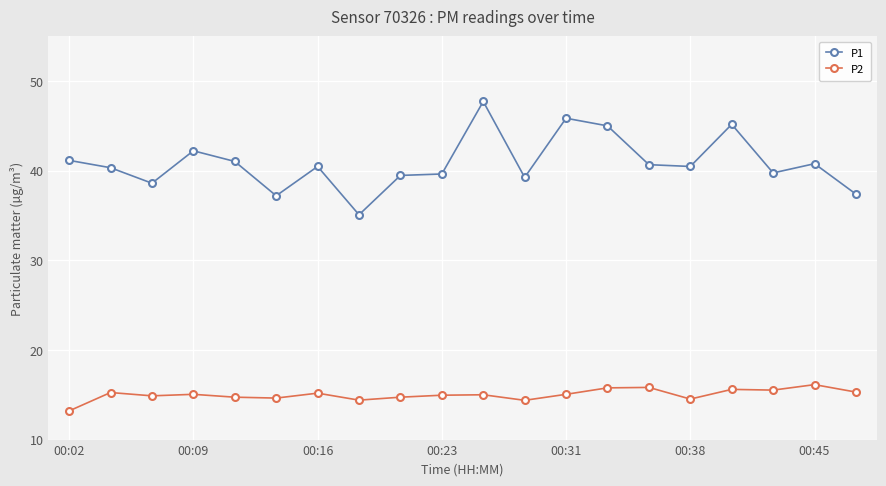

True or false: P1 and P2 cross at least once.

False